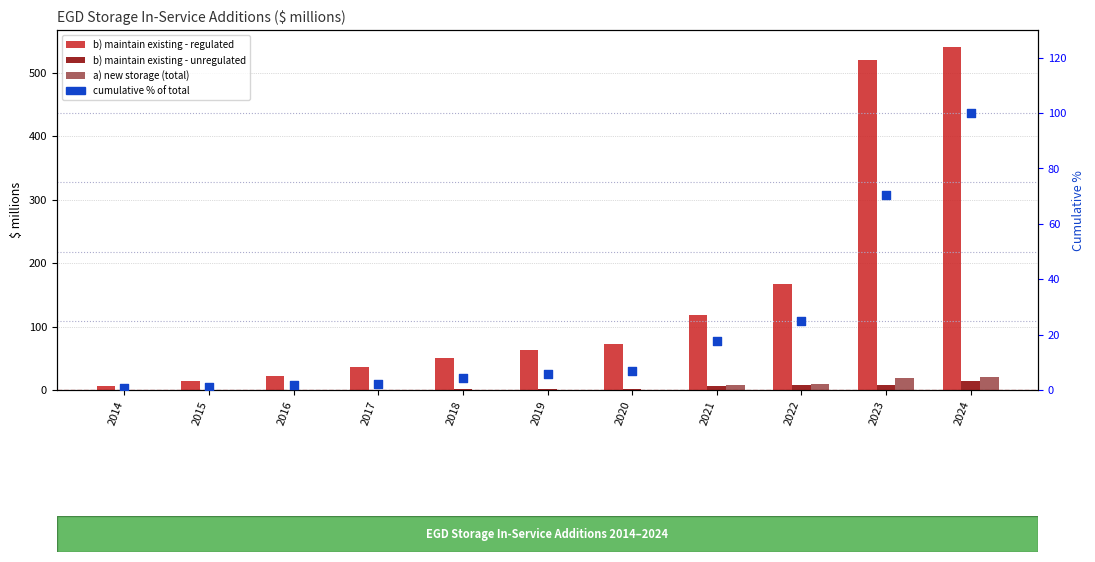

Which series has the widest spread of Y values?

b) maintain existing - regulated